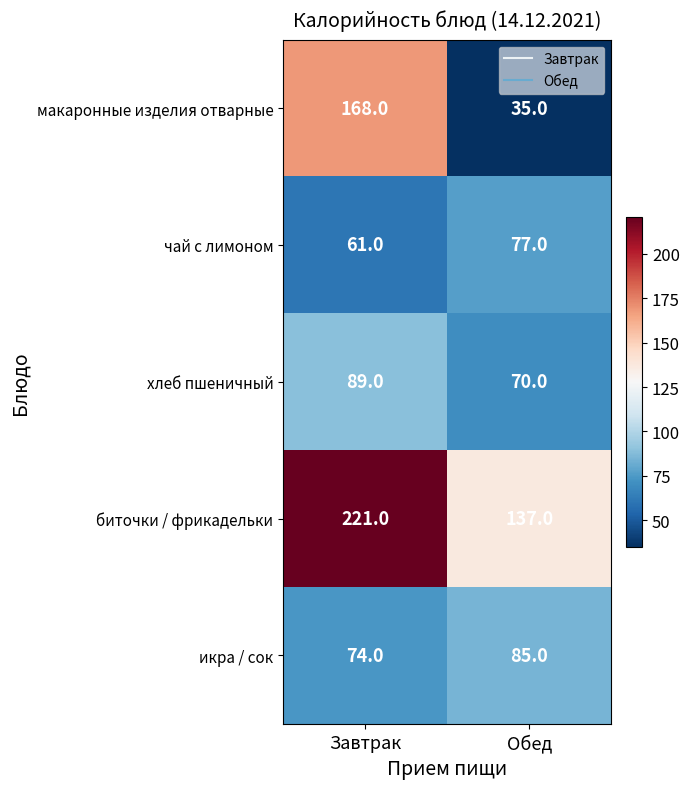

List the series in order of their peak value, highest first.

биточки / фрикадельки, макаронные изделия отварные, хлеб пшеничный, икра / сок, чай с лимоном